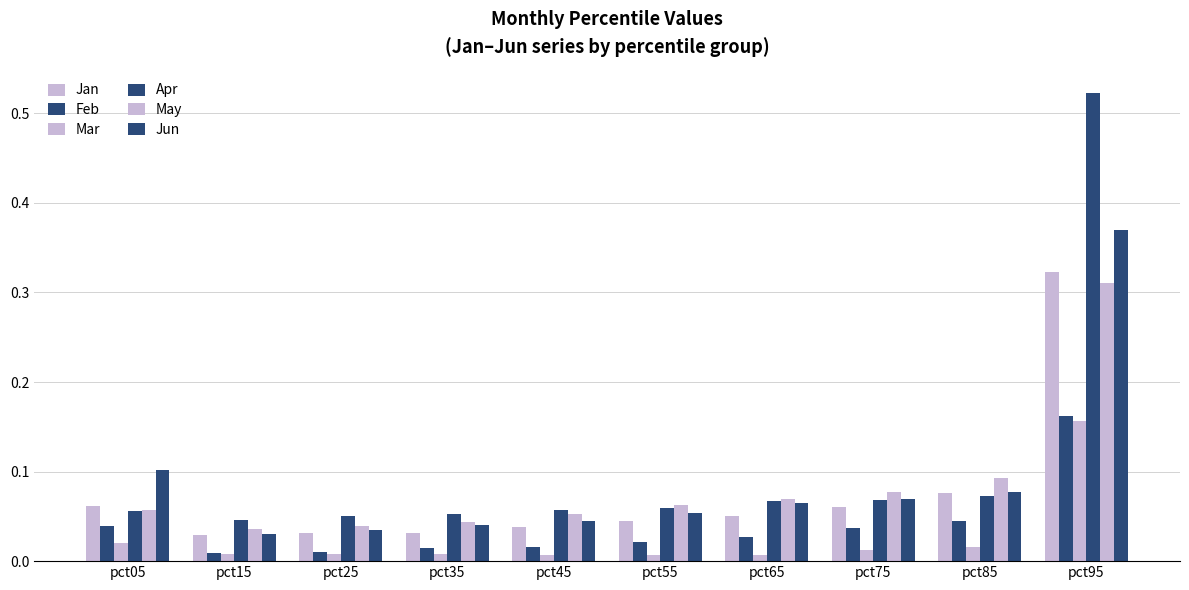

Rank the series by their maximum value, from lowest to highest.

Mar, Feb, May, Jan, Jun, Apr